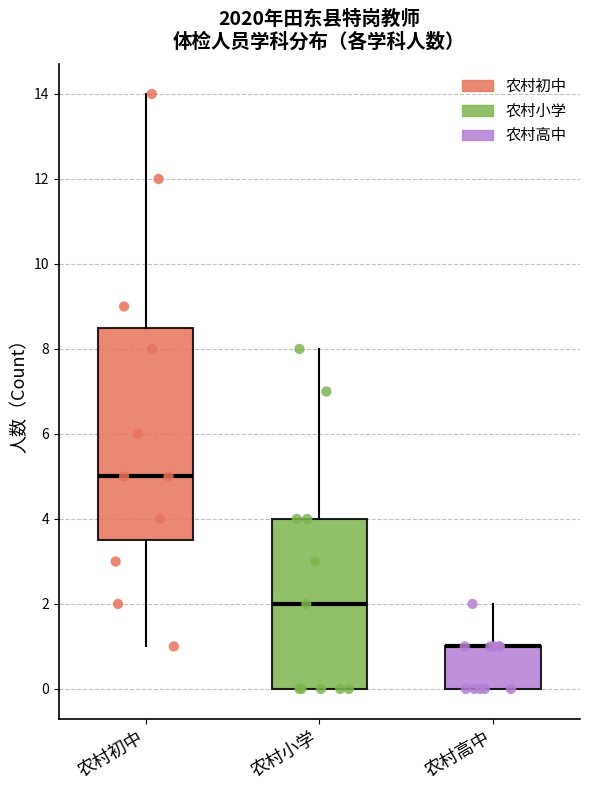

Reading left to right, read every box against the y-axis: the position of its median line, the range the box covers, and the ends of its whiskers. The values are not printed on the chart, so give them approximately, as read against the axis.

农村初中: median 5.0, box 3.6 to 8.6, whiskers 1.0 to 14.0
农村小学: median 2.0, box 0.0 to 4.0, whiskers 0.0 to 8.0
农村高中: median 1.0 (drawn on the box's upper edge), box 0.0 to 1.0, whiskers 0.0 to 2.0